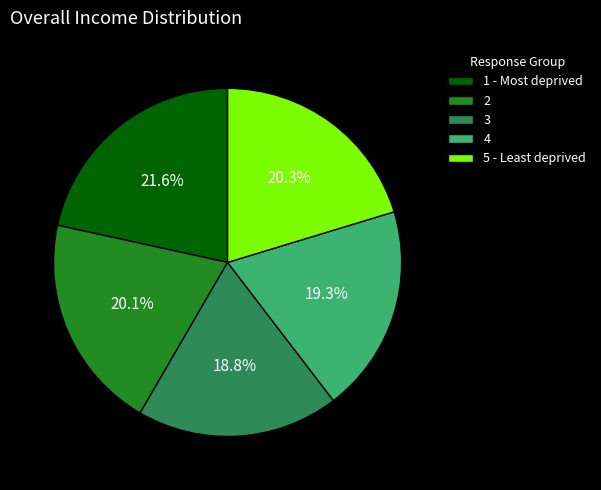

Does 3 account for over 50% of the chart?

No